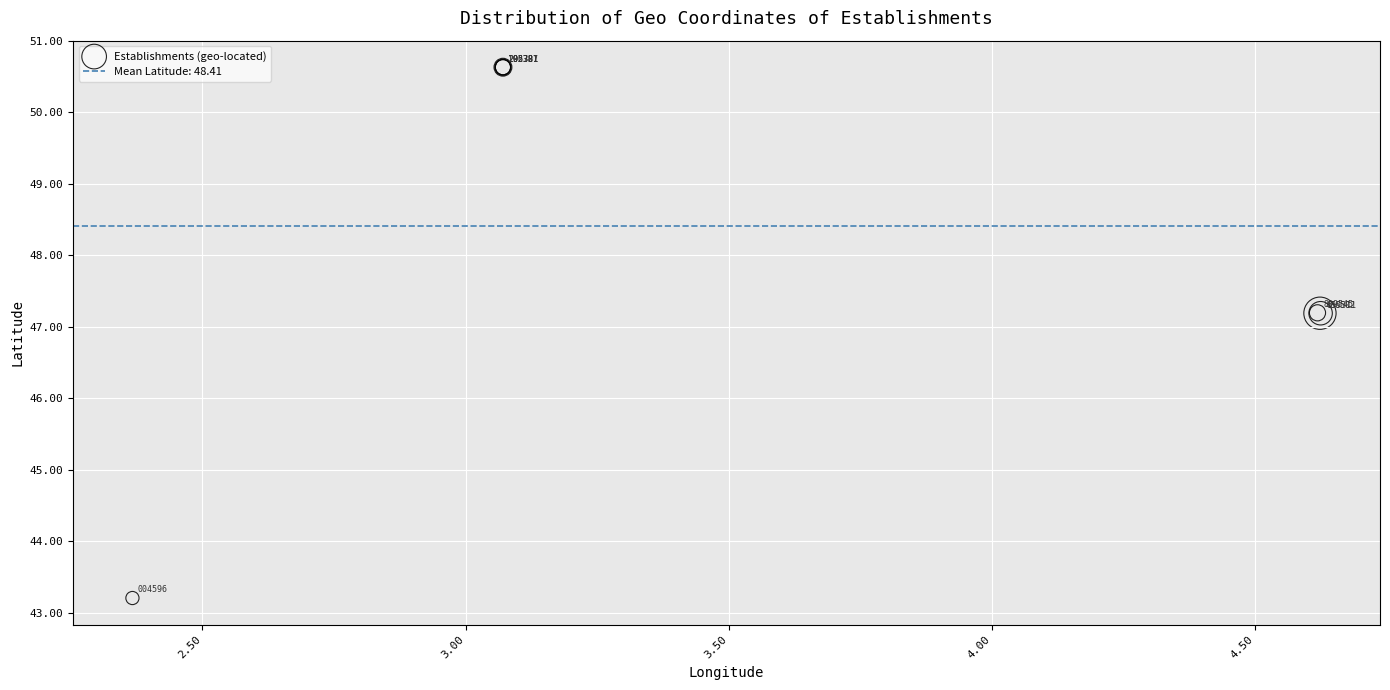

What Y value in the scatter plot is closest to 46?

47.2